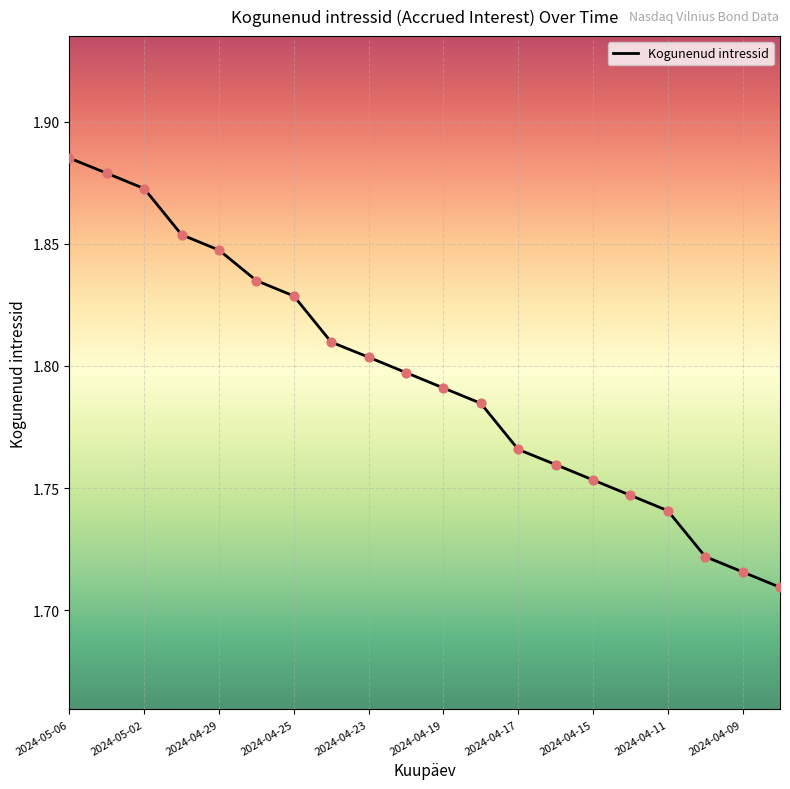

Is this an area chart (filled region under the line)?

No